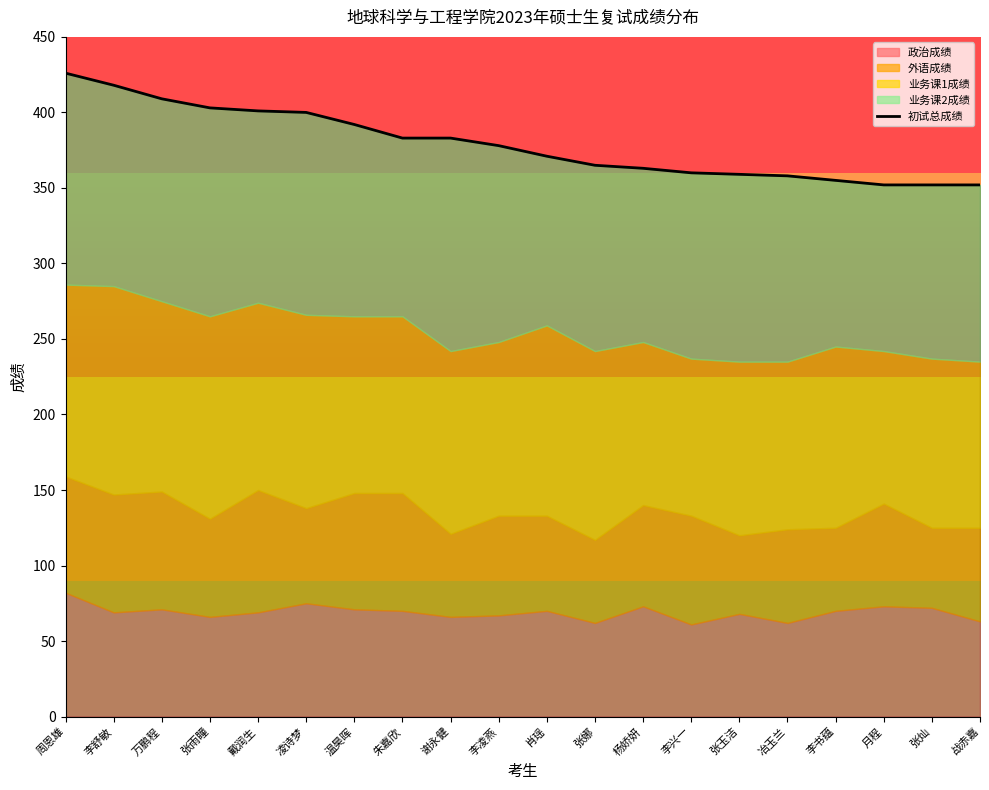

What is the label of the 11th point from the left?

肖瑶